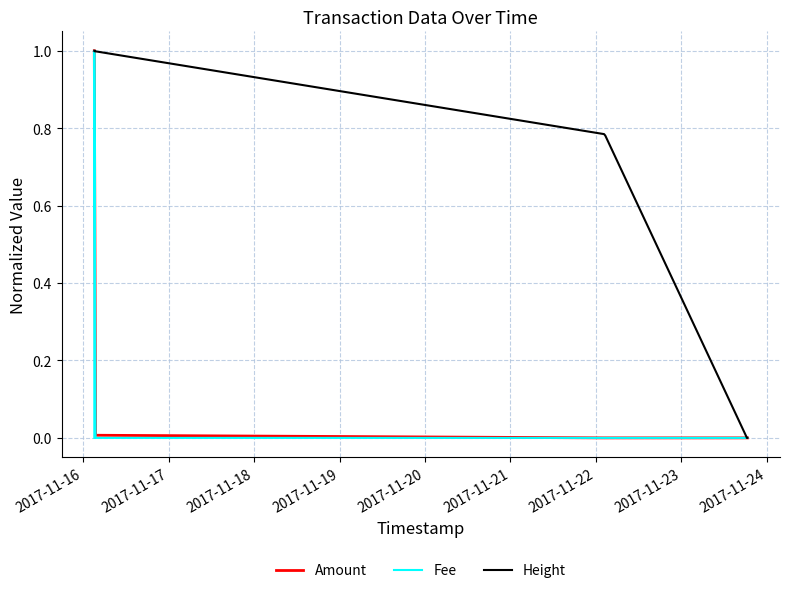

Rank the series by their average value, from highest to lowest.

Height, Amount, Fee